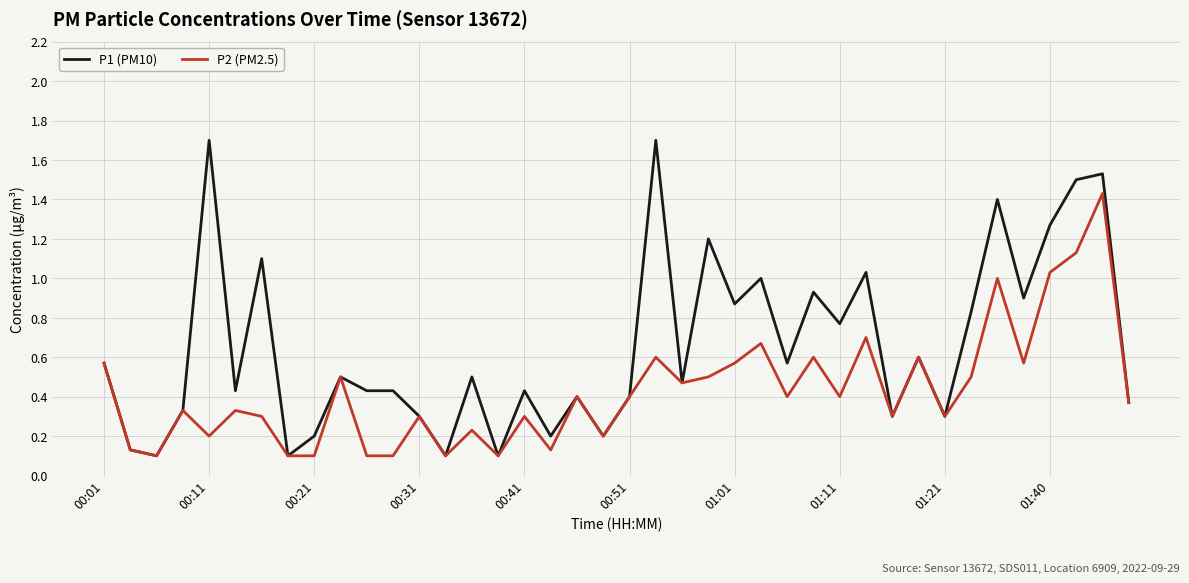

List the series in order of their peak value, highest first.

P1 (PM10), P2 (PM2.5)